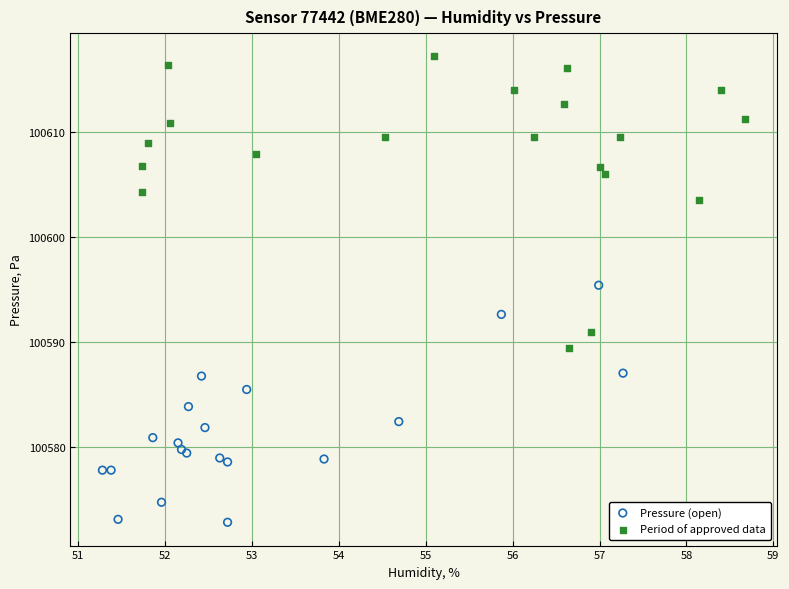

Which series has the widest spread of Y values?

Period of approved data